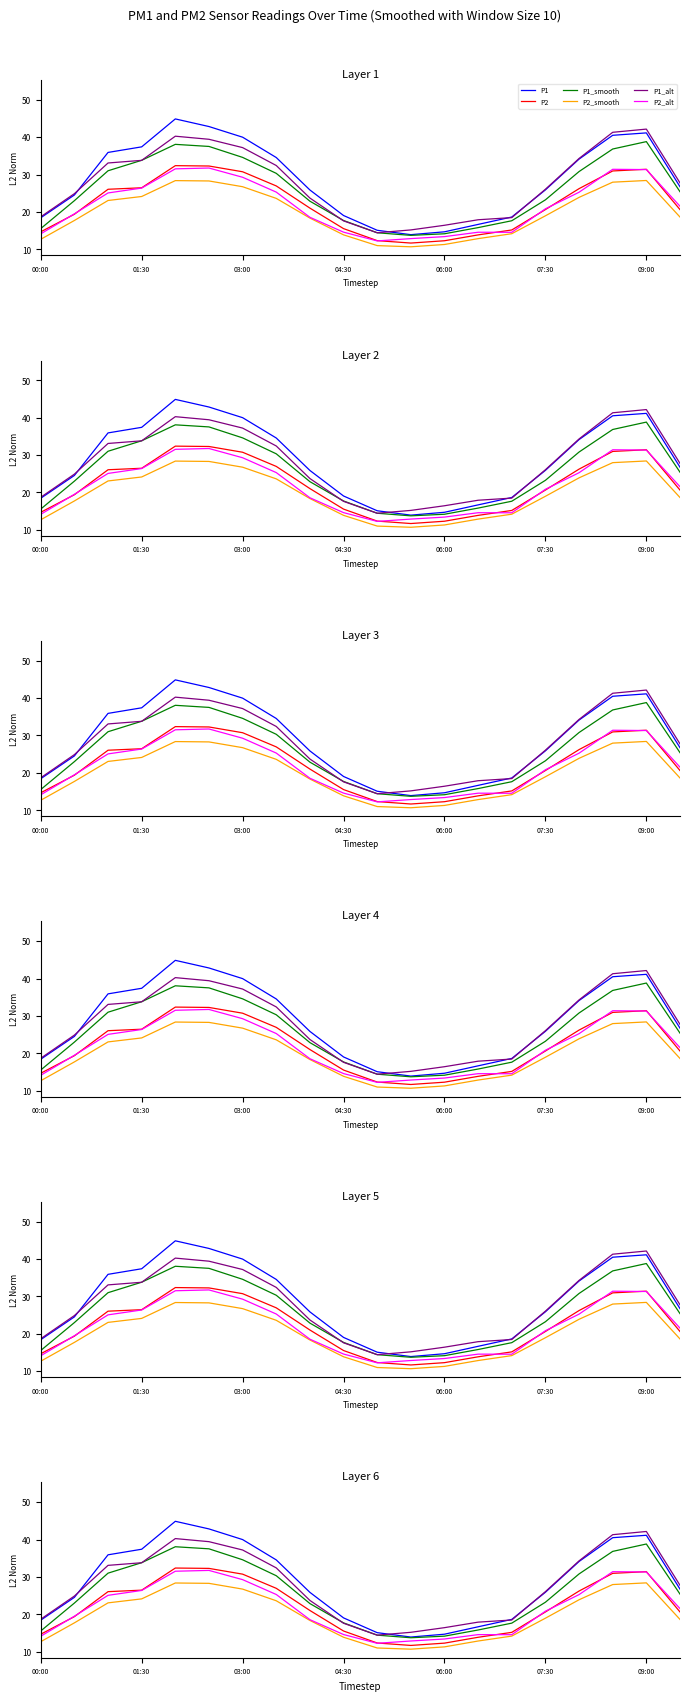

How many categories are shown in the chart?

20